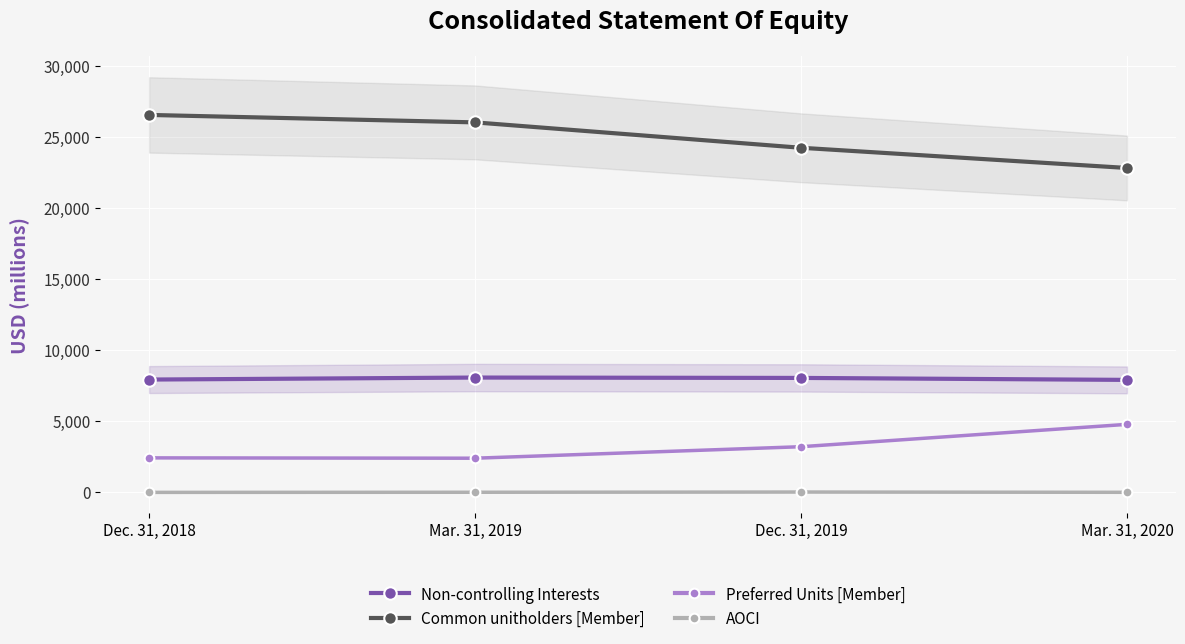

True or false: Non-controlling Interests has more than 2 points higher than both neighbors.

False